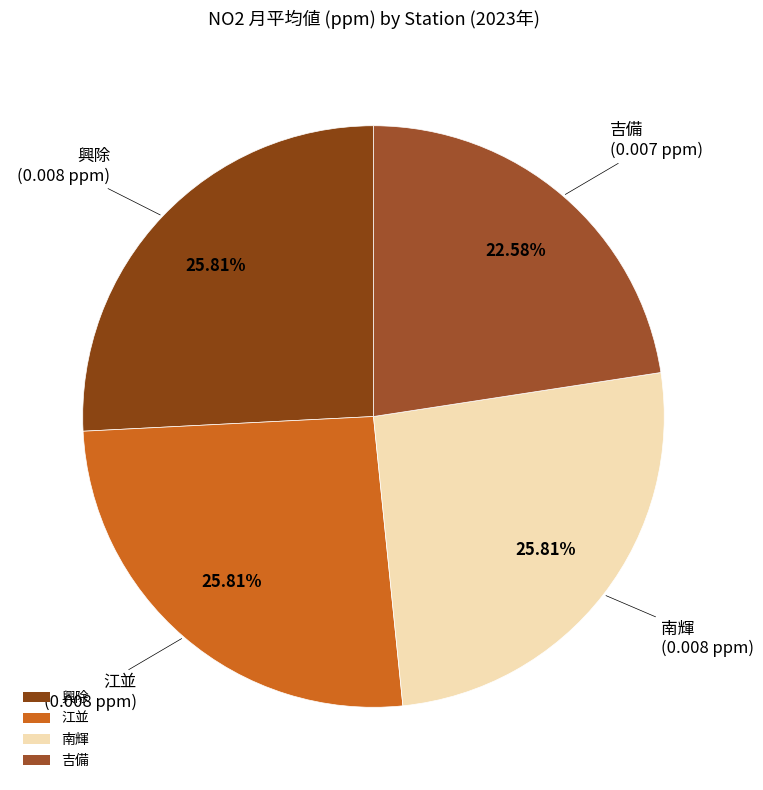

To the nearest percent, what portion does 江並 represent?

26%